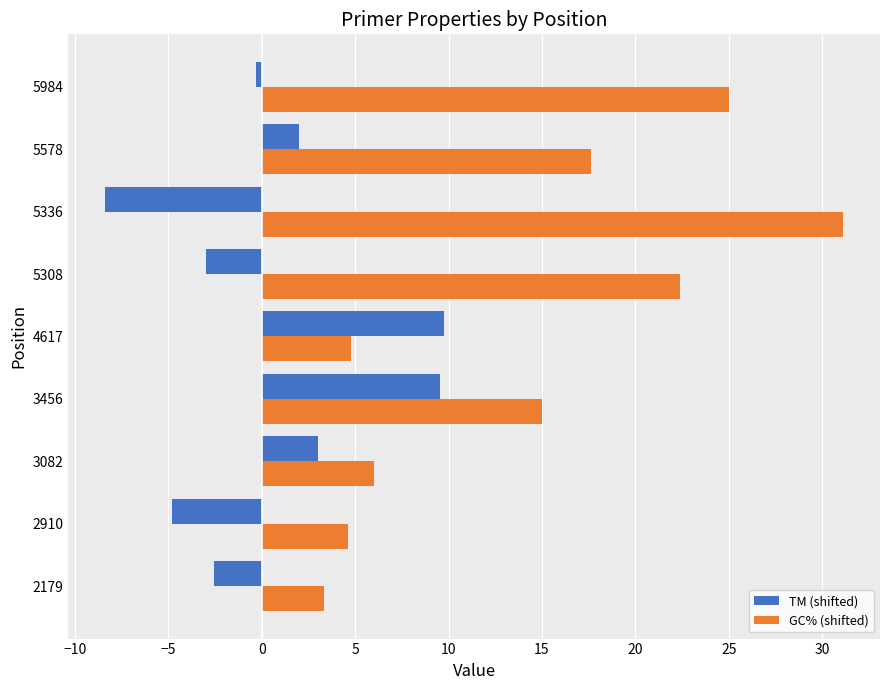

At which label is GC% (shifted) closest to 17?

5578